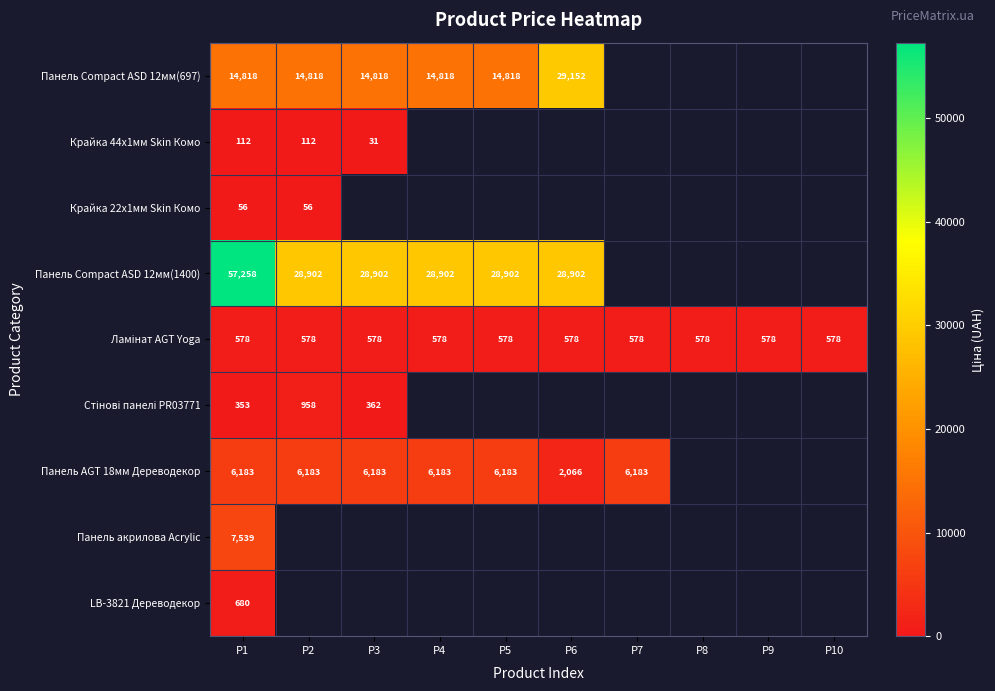

The value of Панель Compact ASD 12мм(1400) at P2 is 28902.0. True or false?

True